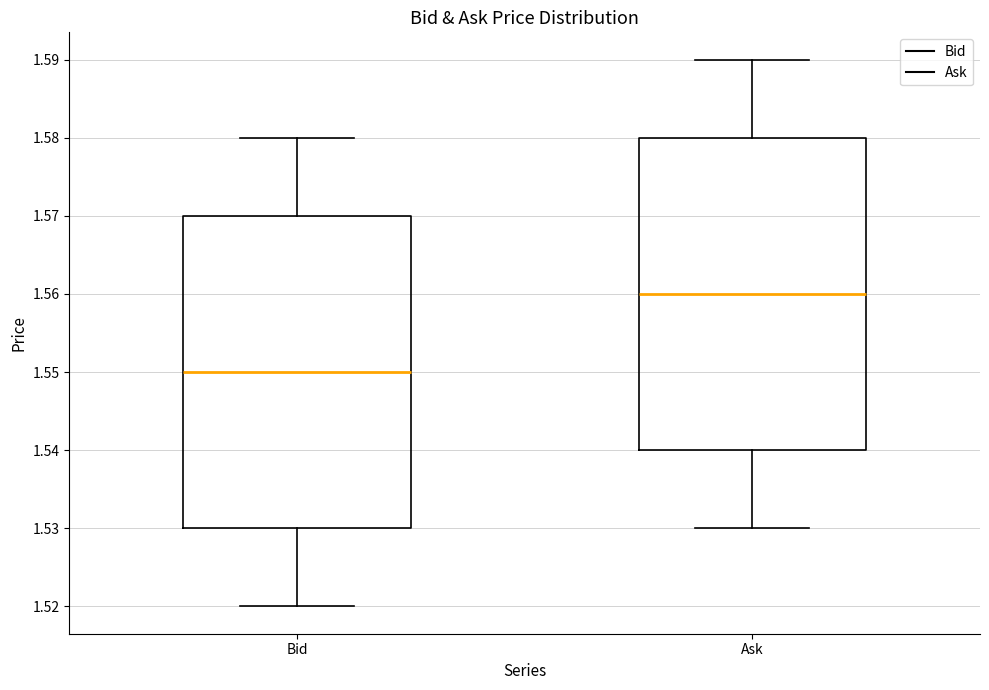

Where does the upper whisker of the box for Ask end on the y-axis? The values are not printed on the chart, so give them approximately, as read against the axis.

1.59